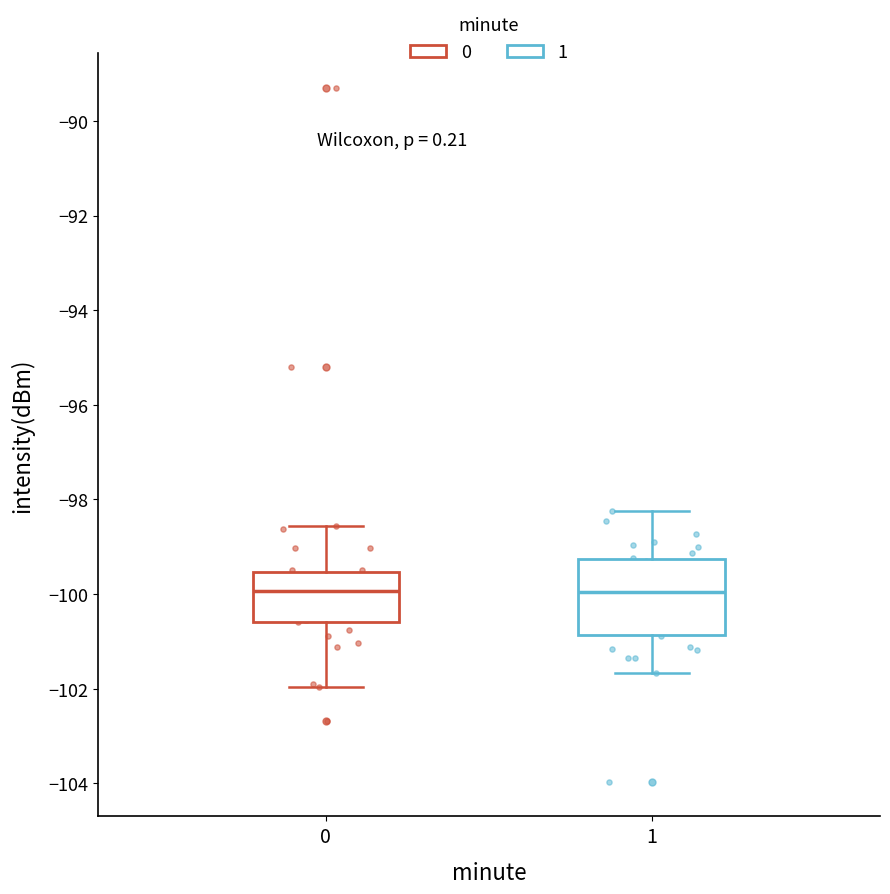

Comparing the boxes themselves (not the whiskers), which one is the tallest?

1